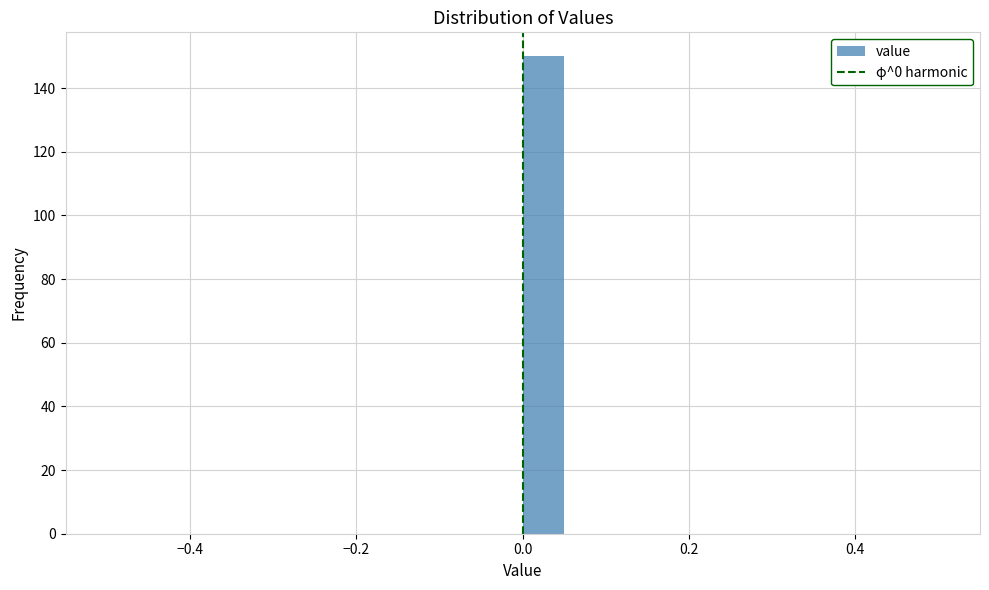

Around what value on the x-axis is the tallest bar? Give the approximate position of its centre, as read against the axis.

0.02